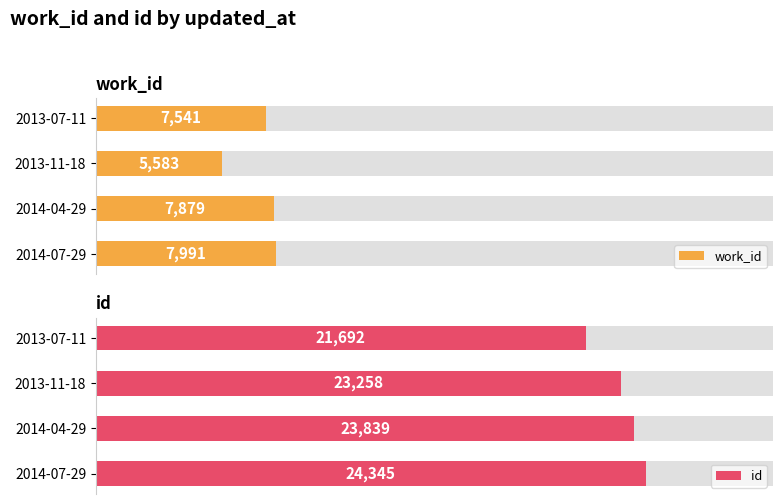

Which series has the widest spread of values?

id